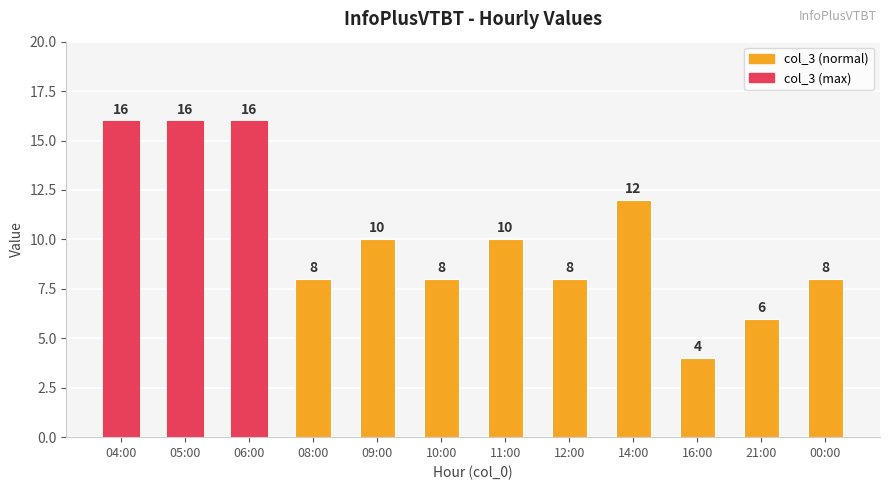

True or false: the data shows 8 at 14:00.

False